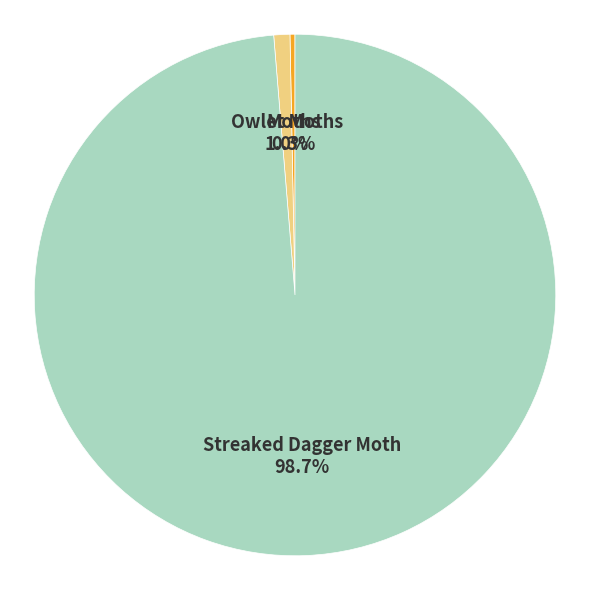

Count the number of slices in the pie.

3